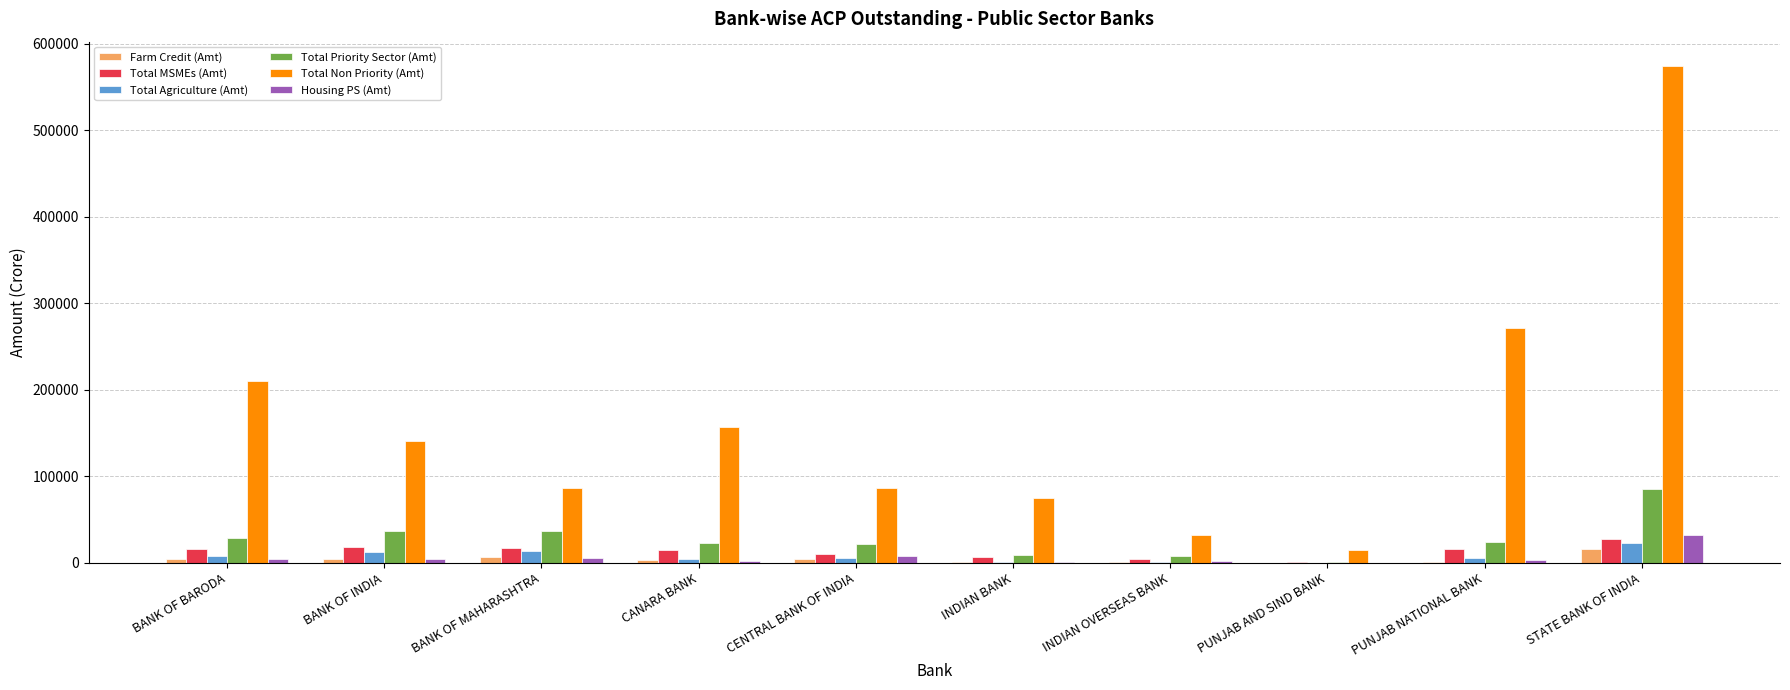

Is the value of Total Non Priority (Amt) at BANK OF BARODA greater than the value of Total Priority Sector (Amt) at BANK OF MAHARASHTRA?

Yes